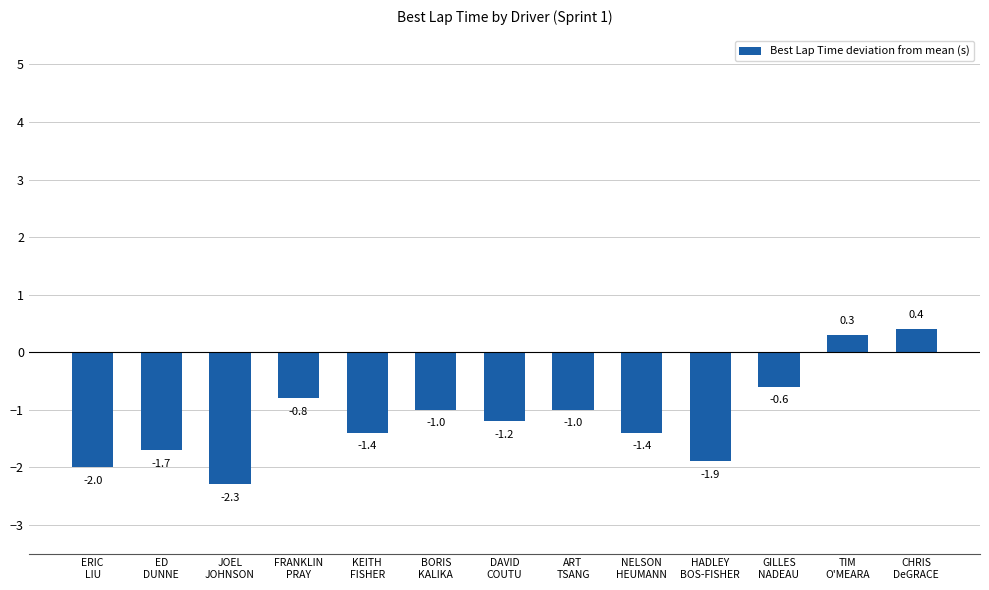

How many values are below zero?

11